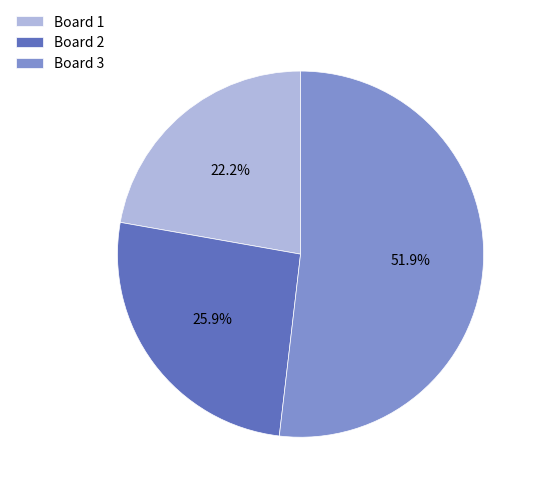

To the nearest percent, what percentage of the pie is Board 2?

26%